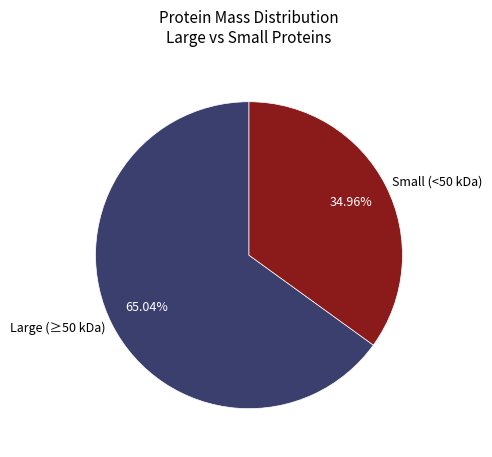

Combined, do Small (<50 kDa) and Large (≥50 kDa) account for over 50%?

Yes